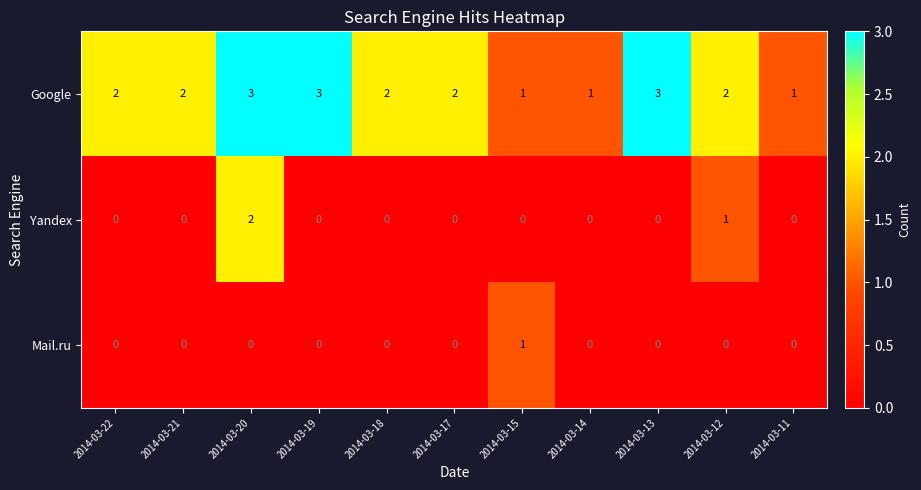

At 2014-03-12, list the series in order from largest to smallest.

Google, Yandex, Mail.ru